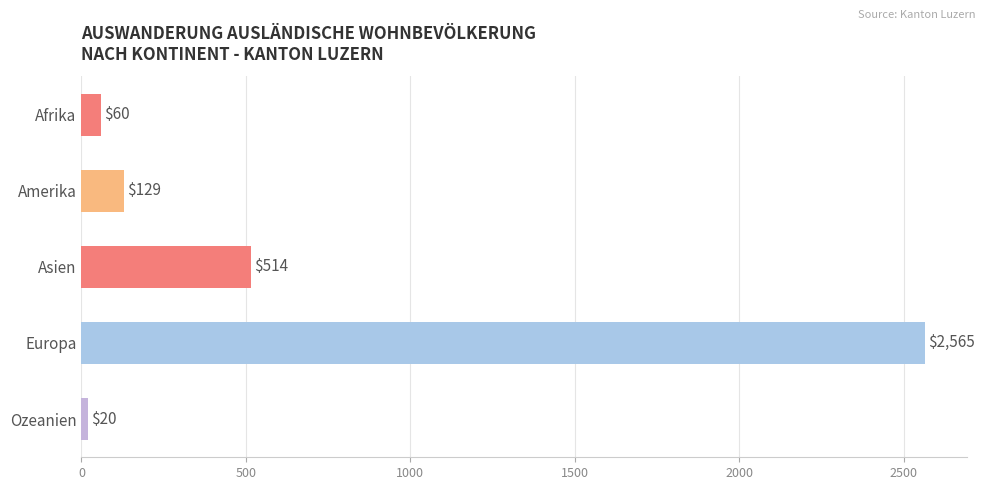

What is the change in value from Amerika to Europa?

+2436